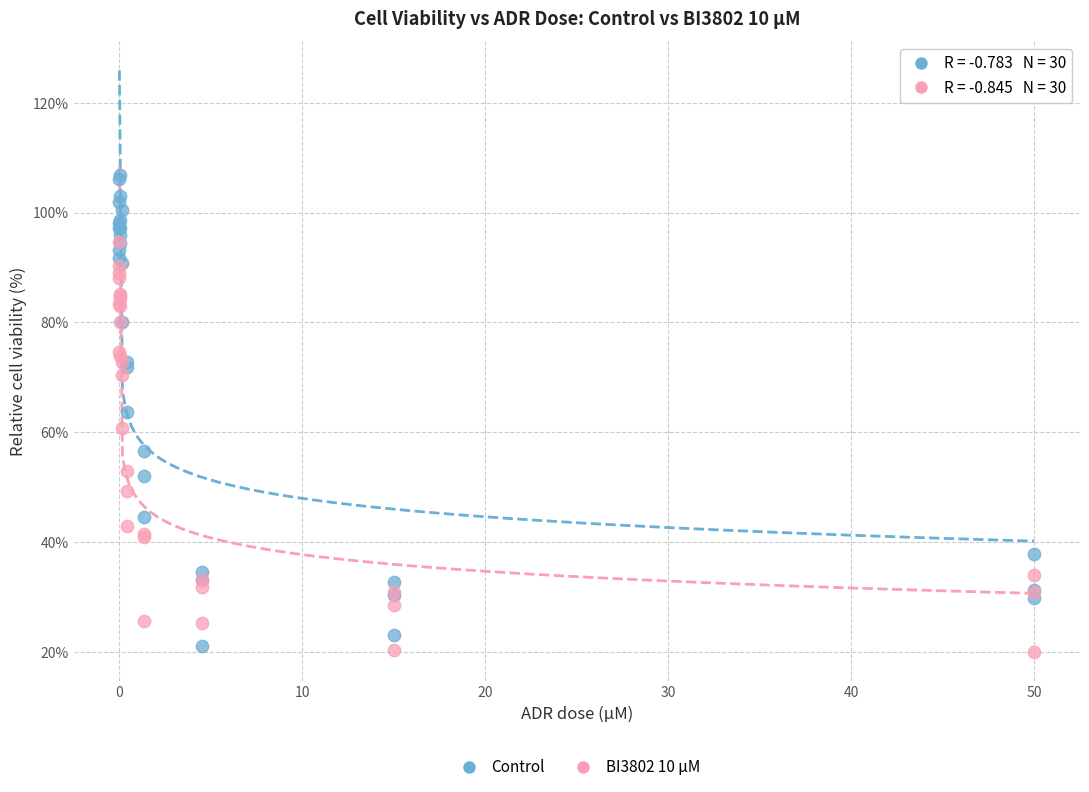

Which series reaches the maximum Y coordinate?

Control